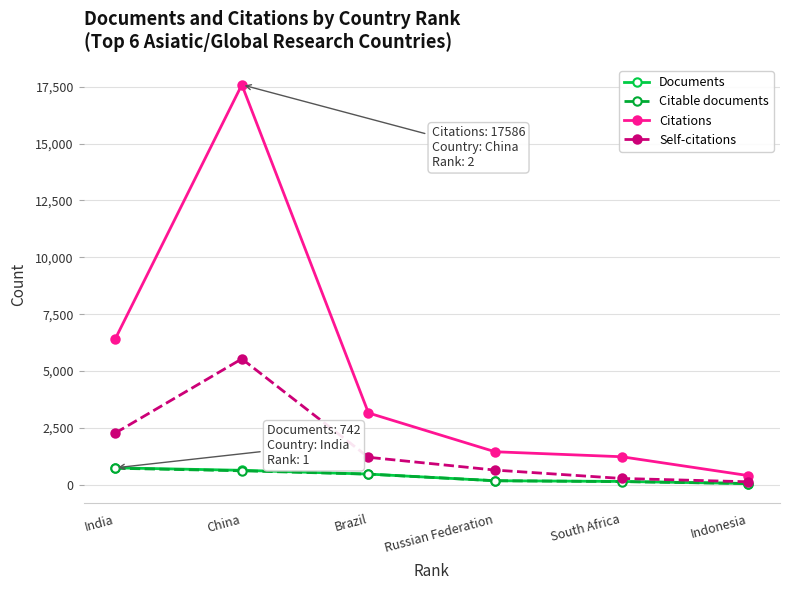

How many data points does each series have?

6